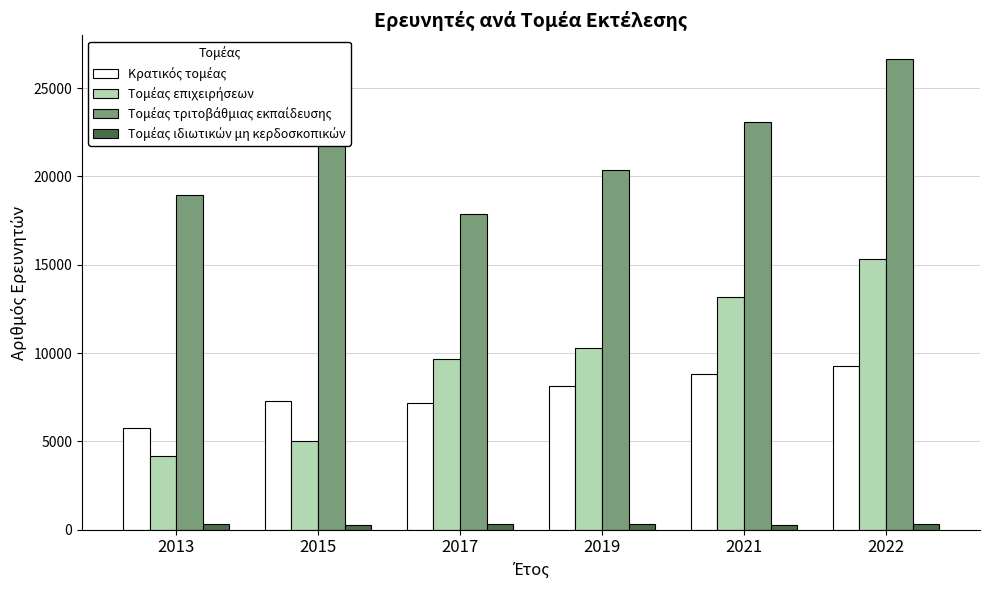

Which category has the highest value across all series?

2022